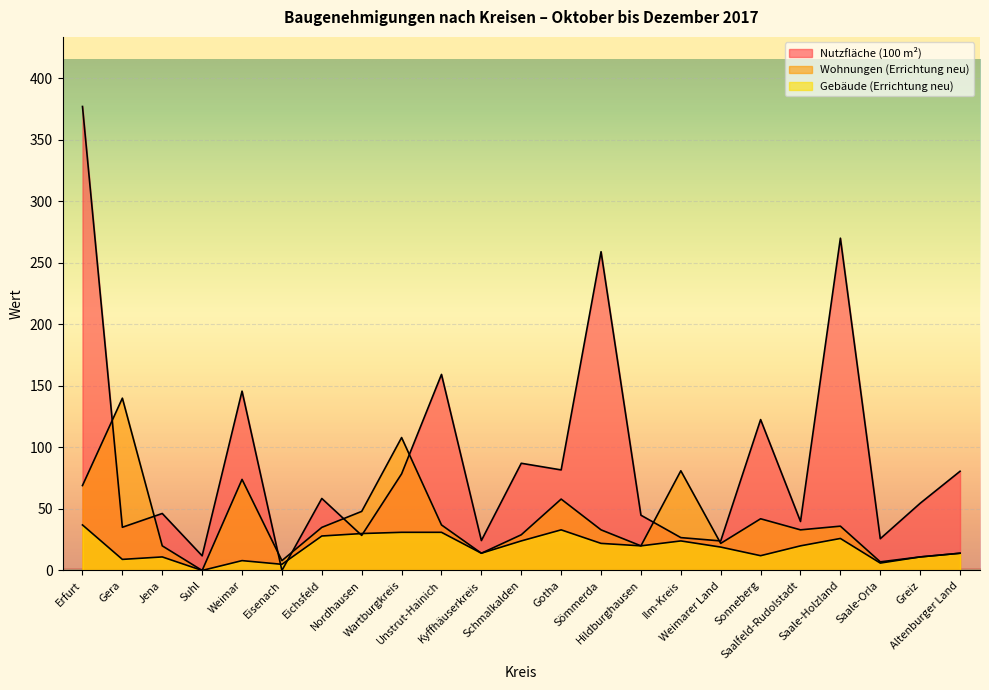

Which series changed the most between Jena and Hildburghausen?

Gebäude (Errichtung neu)